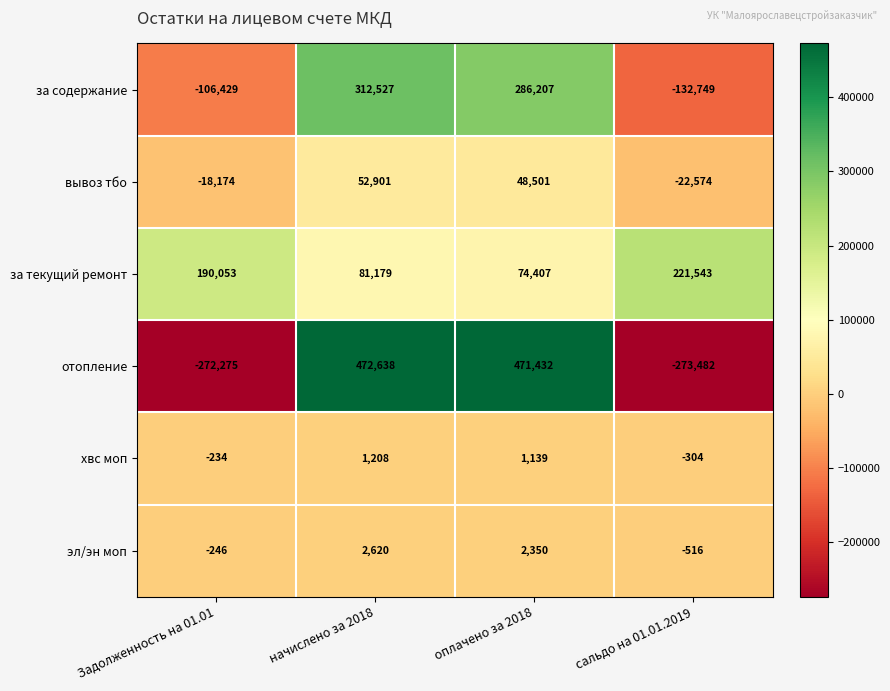

Is the value of эл/эн моп at оплачено за 2018 greater than the value of за текущий ремонт at Задолженность на 01.01?

No